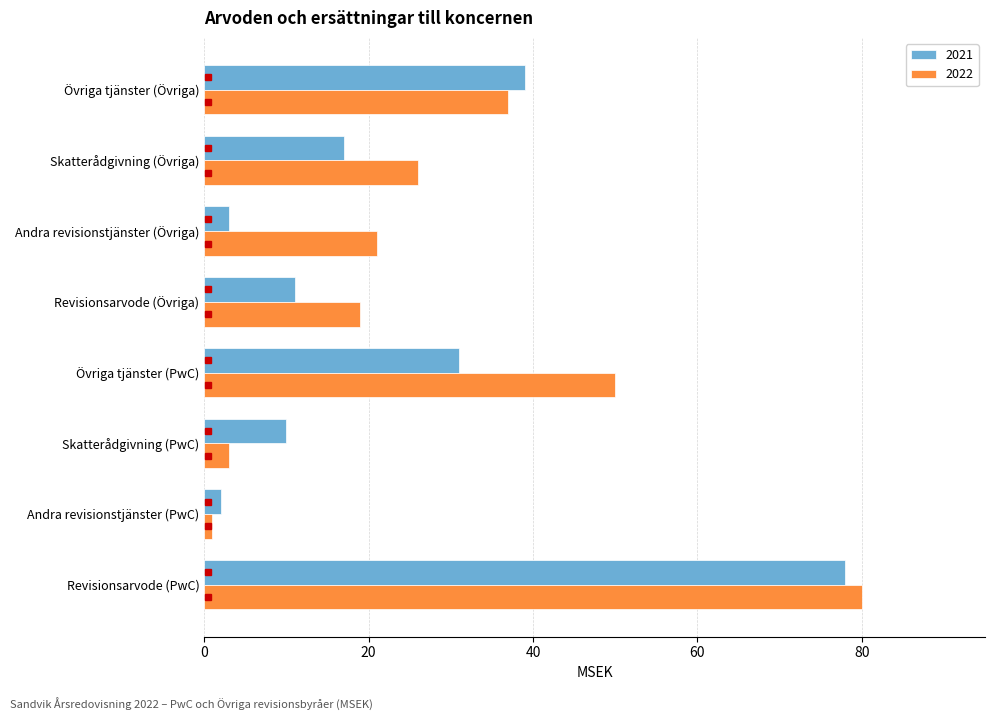

Is it true that 2022 equals 3 at Skatterådgivning (PwC)?

True